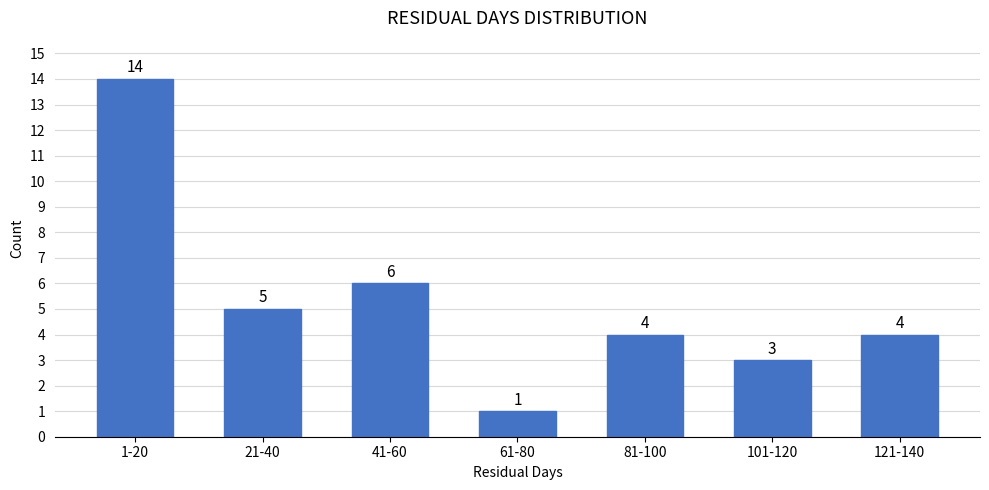

Reading left to right, extract all data points from this chart.

1-20=14	21-40=5	41-60=6	61-80=1	81-100=4	101-120=3	121-140=4